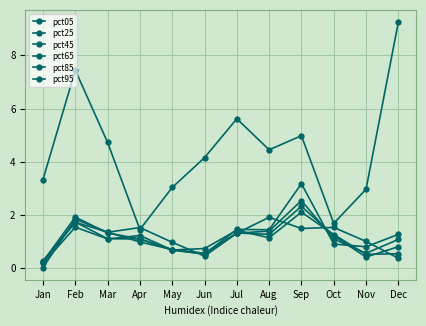

What is the value of the pct95 point at the 11th from the left?

1.0